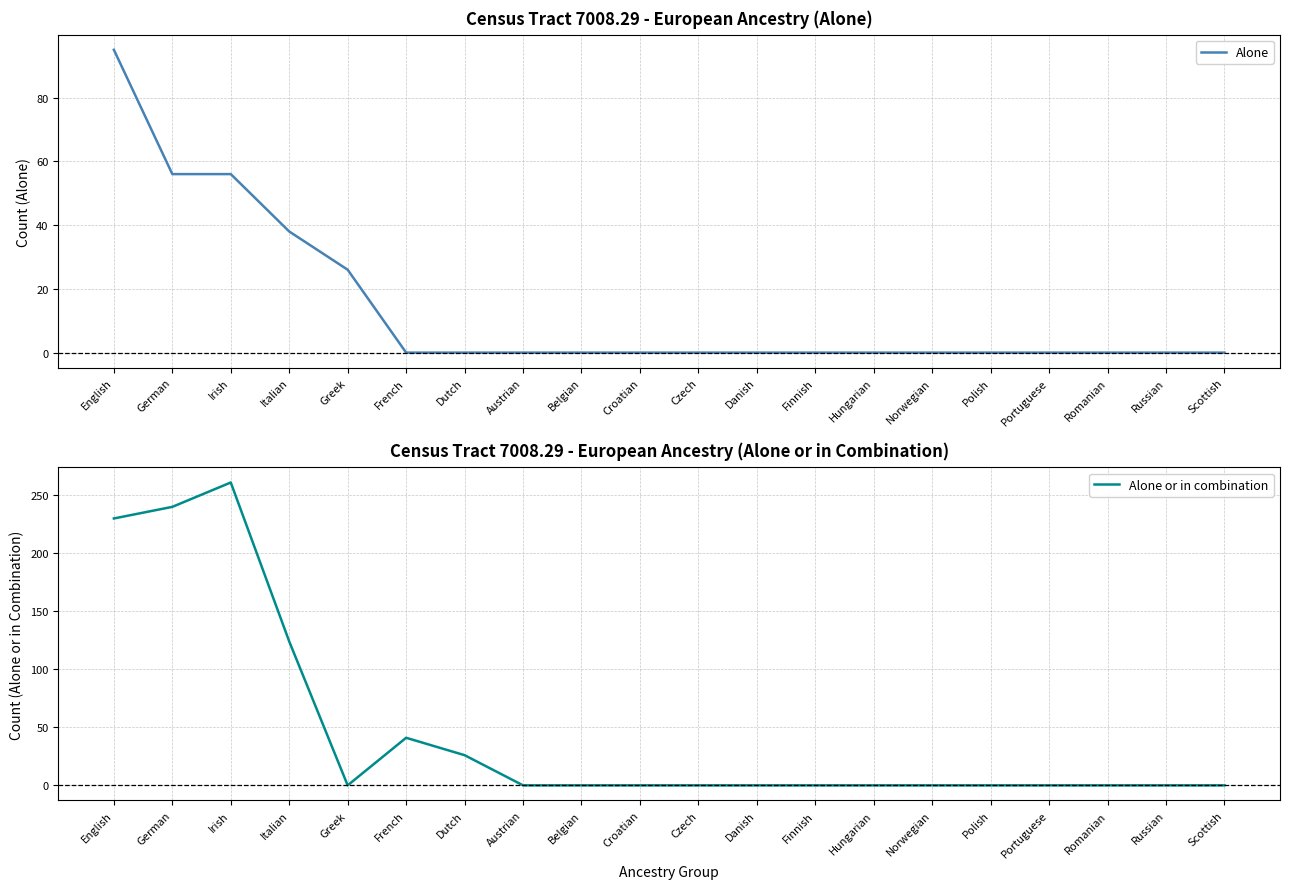

What is the difference between the maximum and second lowest values in the Alone series?

95